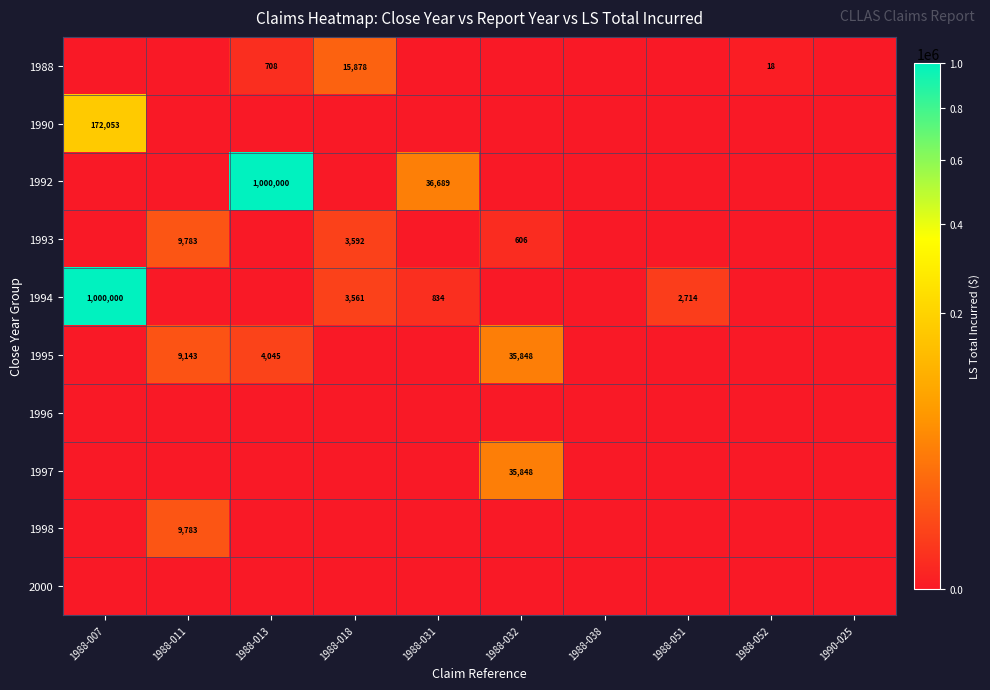

What is the spread (max minus min) of values at 1988-007?

1000000